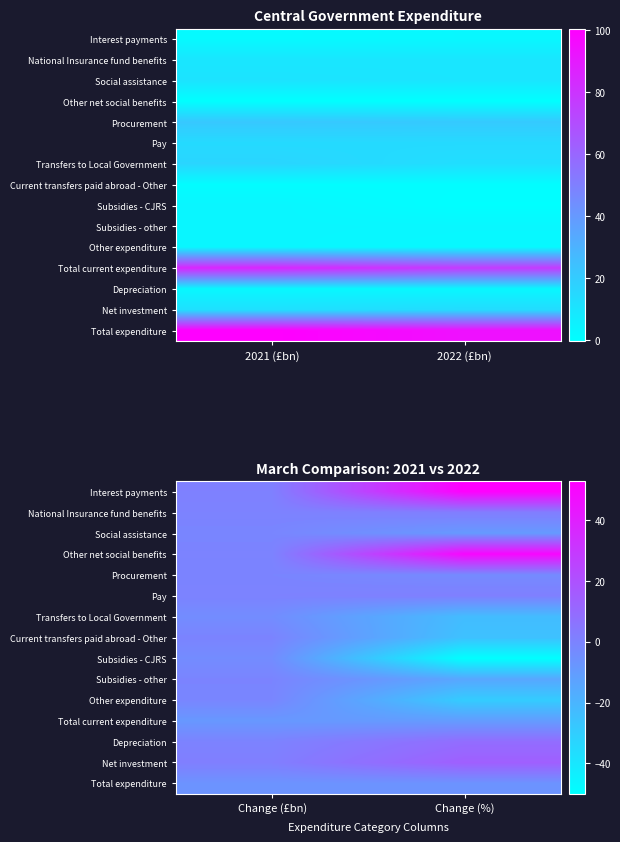

Is the value of Current transfers paid abroad - Other at Change (%) greater than the value of Pay at Change (%)?

No